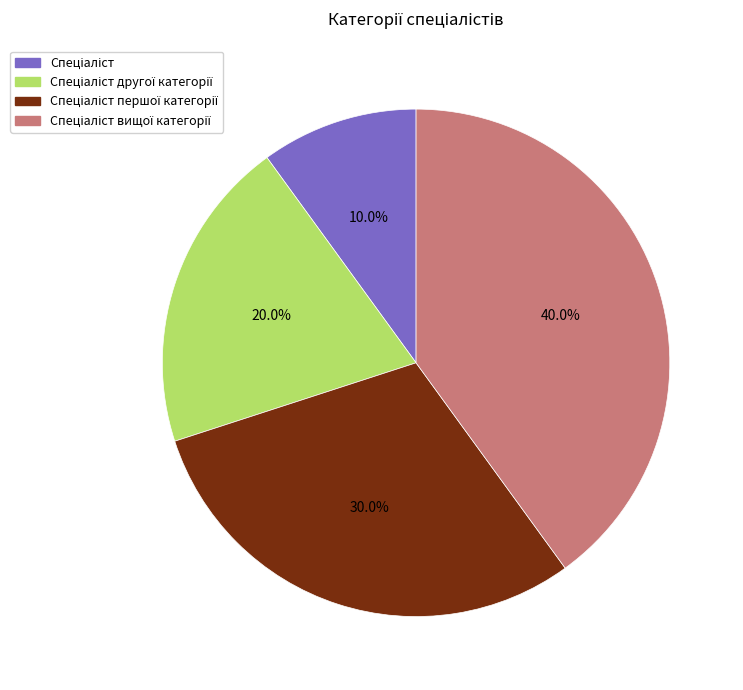

Is there a majority slice in this chart?

No